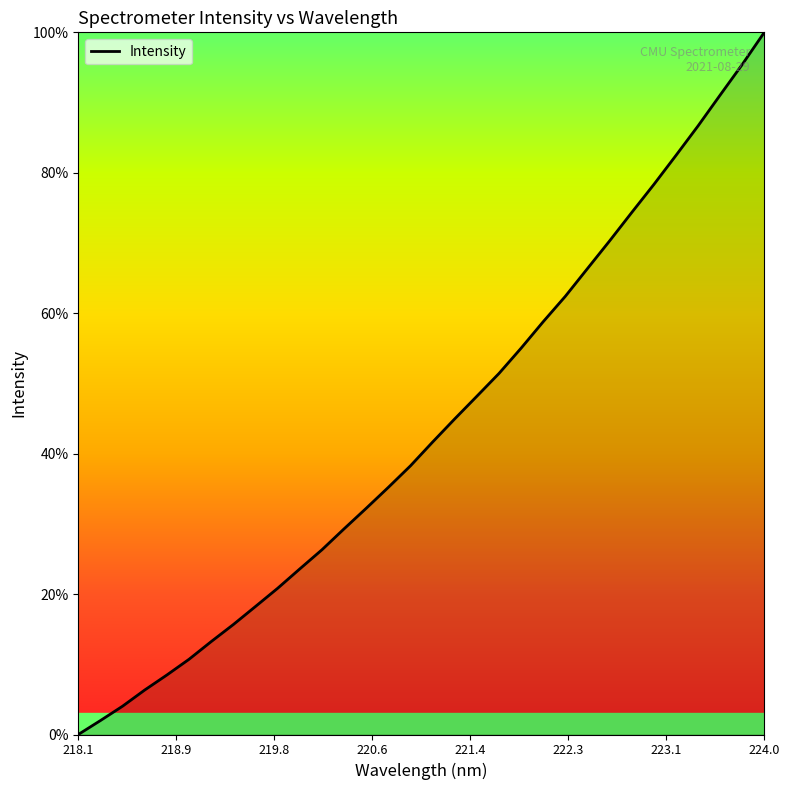

What is the maximum value shown in the chart?

100.0